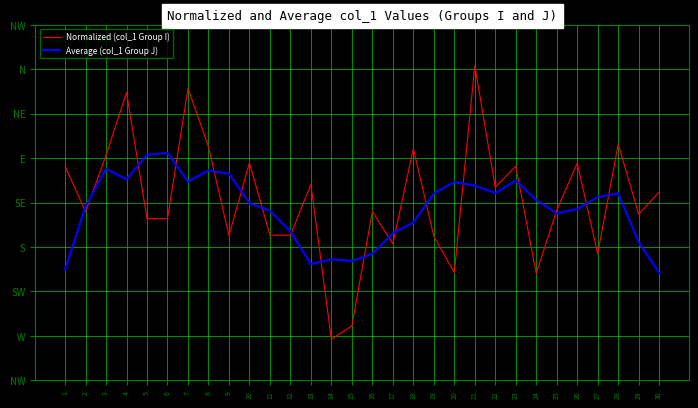

What are all the series names shown in the legend?

Normalized (col_1 Group I), Average (col_1 Group J)